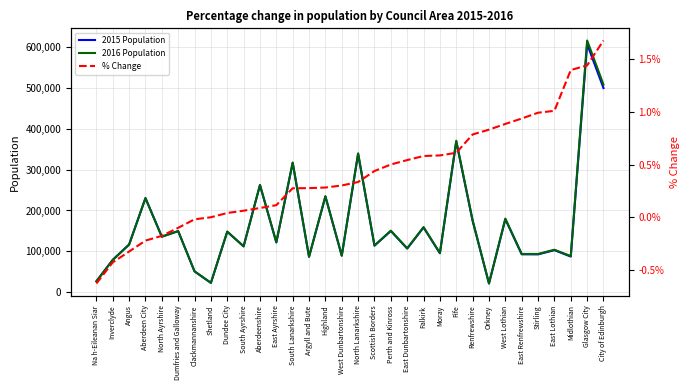

Between South Ayrshire and Orkney, which series saw the biggest shift?

2015 Population